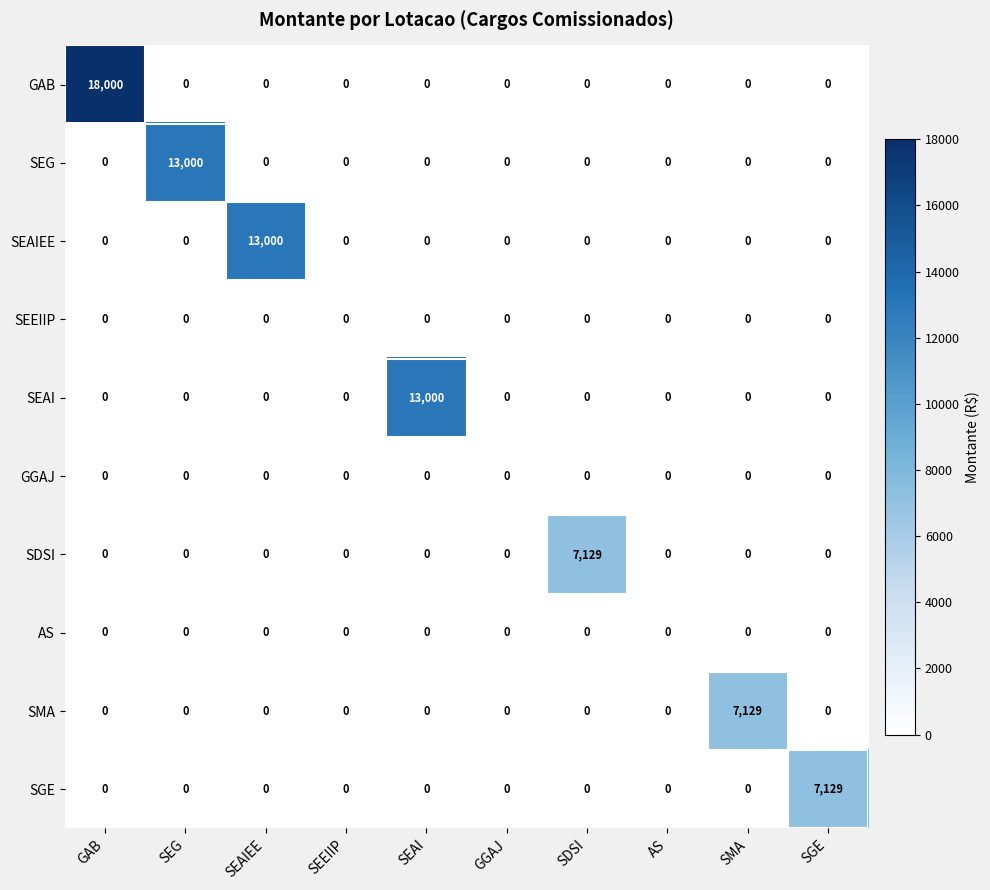

At how many categories does at least one series exceed 1929?

7